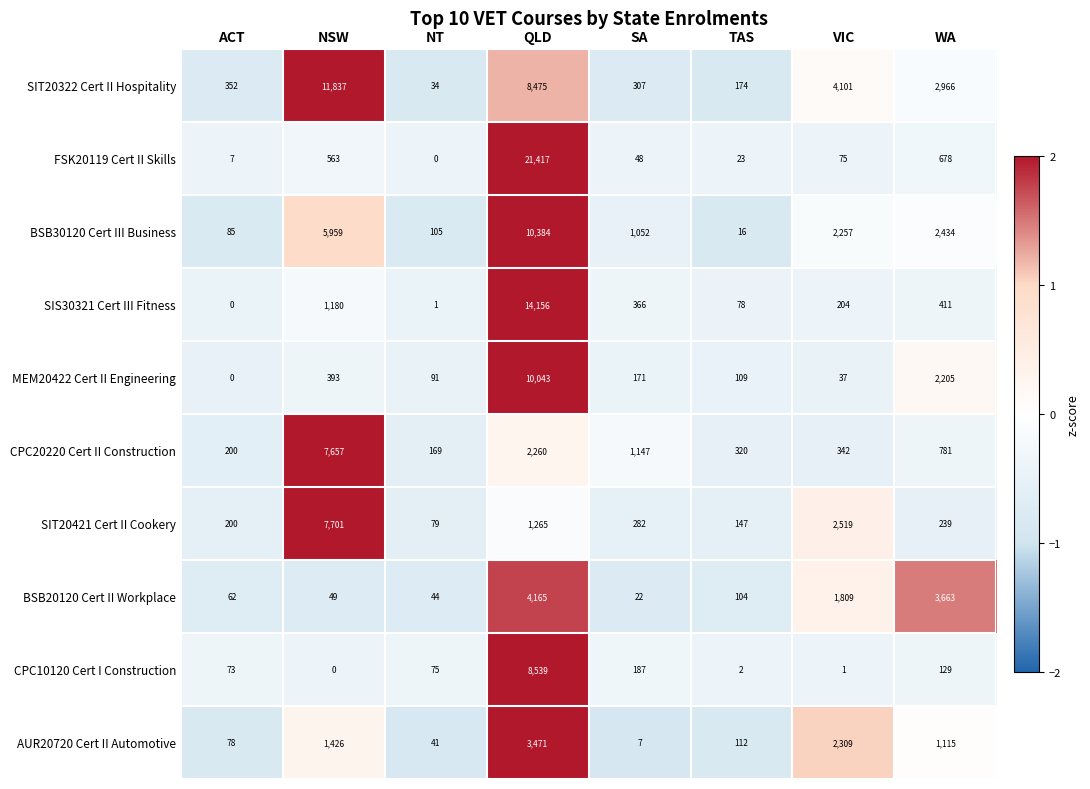

Where is BSB20120 Cert II Workplace nearest to the value 2093?

VIC